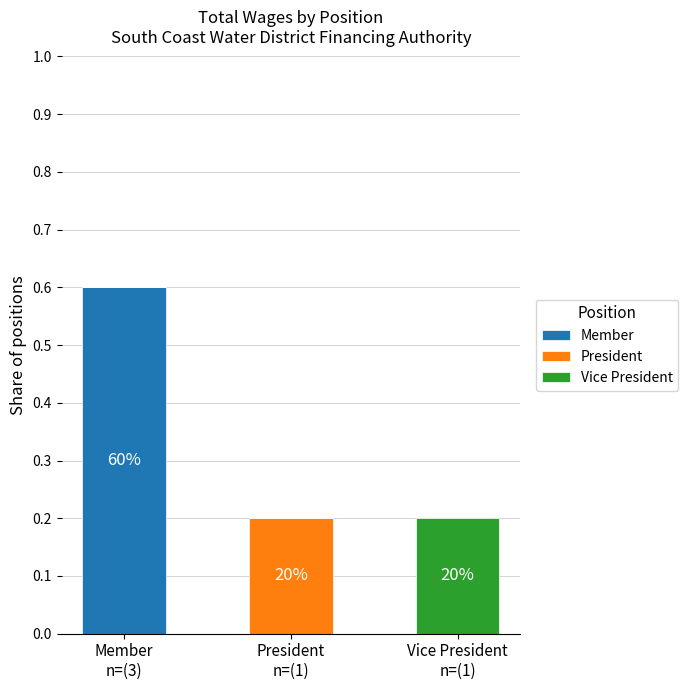

What is the highest value of the Member series?

0.6